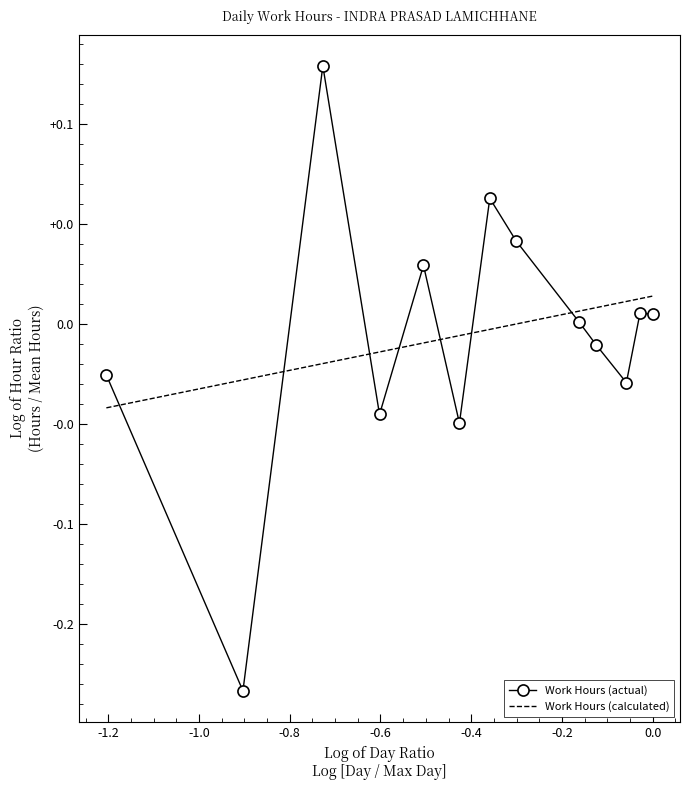

Is this an area chart (filled region under the line)?

No